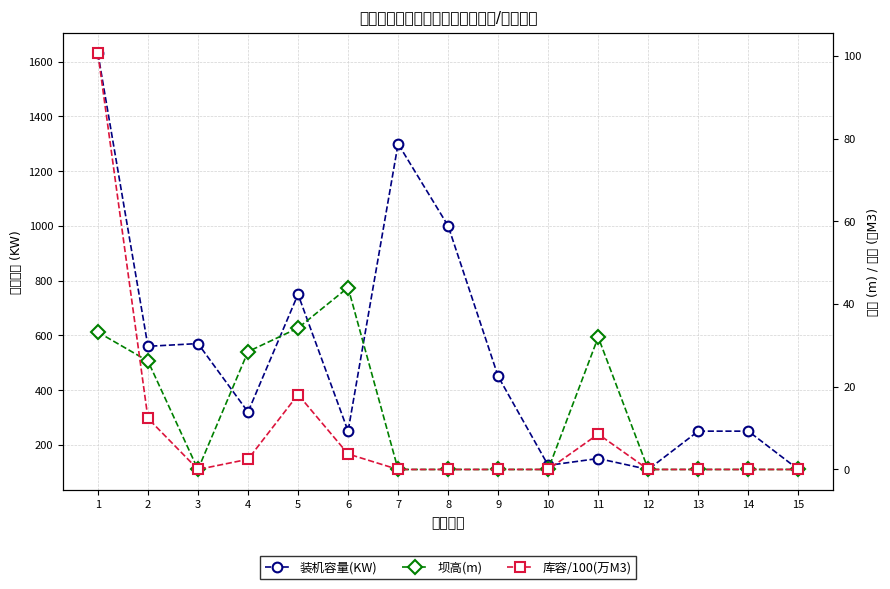

At 5, list the series in order from smallest to largest.

库容/100(万M3), 坝高(m), 装机容量(KW)